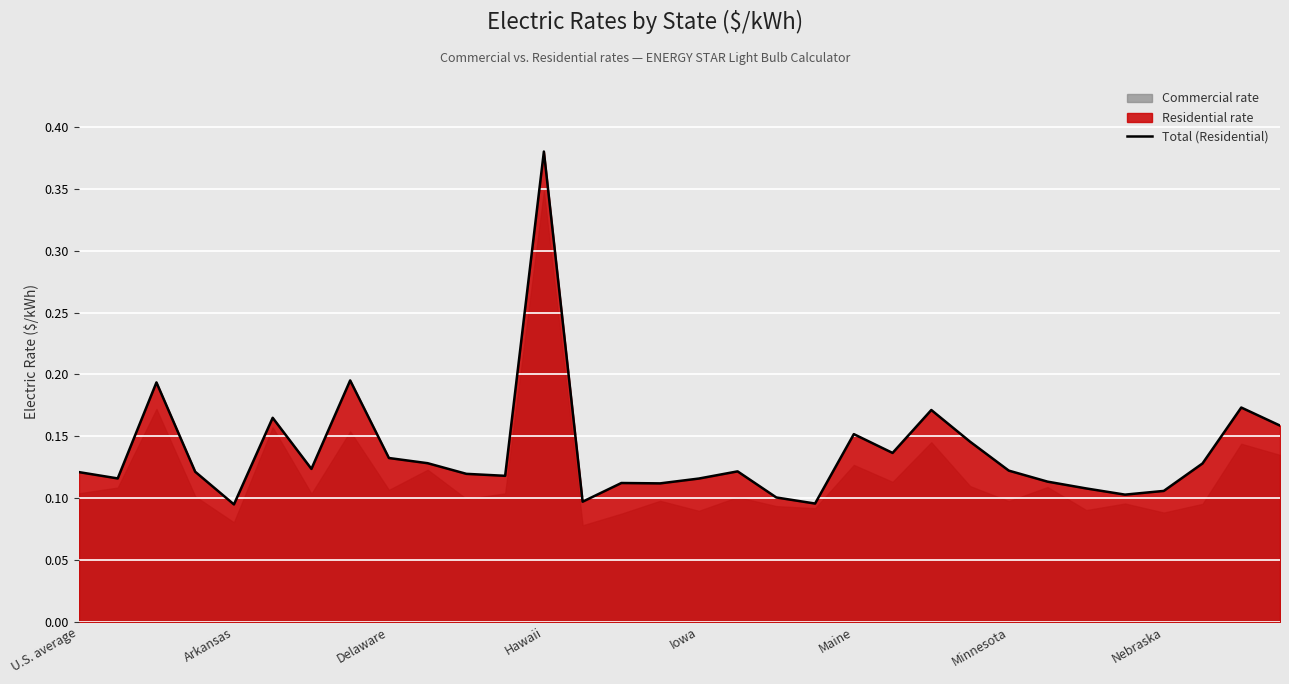

Is it true that Total (Residential) equals 0.3 at Maine?

False